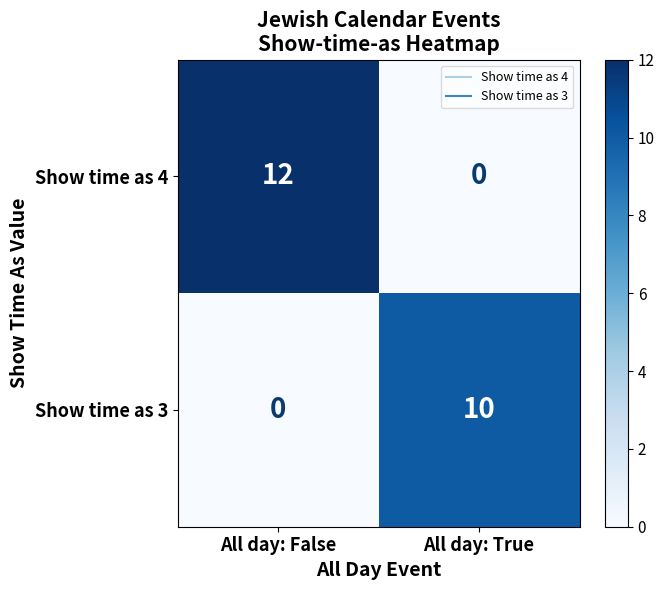

How many categories are shown in the chart?

2